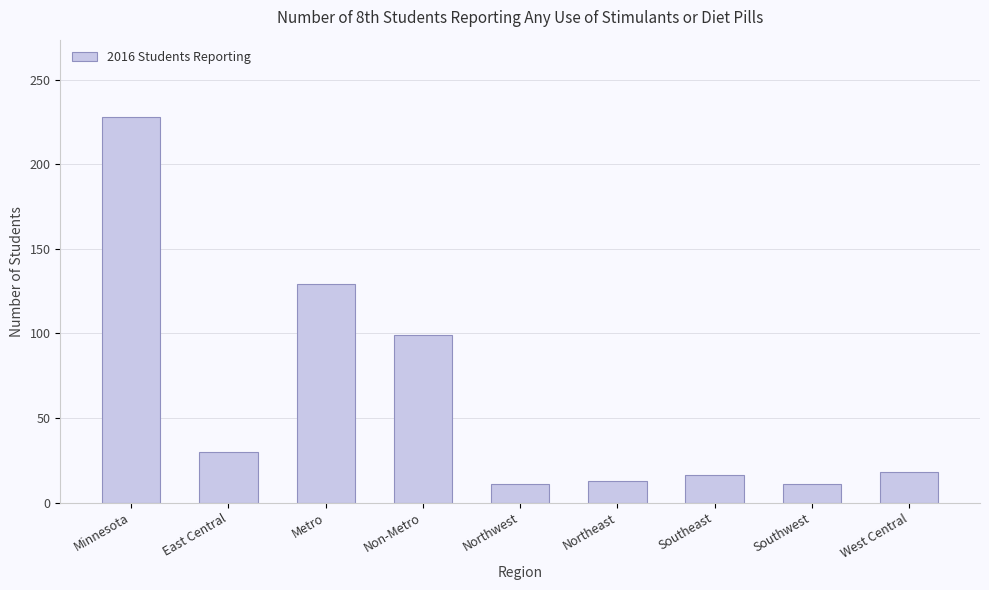

Reading left to right, extract all data points from this chart.

Minnesota=228	East Central=30	Metro=129	Non-Metro=99	Northwest=11	Northeast=13	Southeast=16	Southwest=11	West Central=18